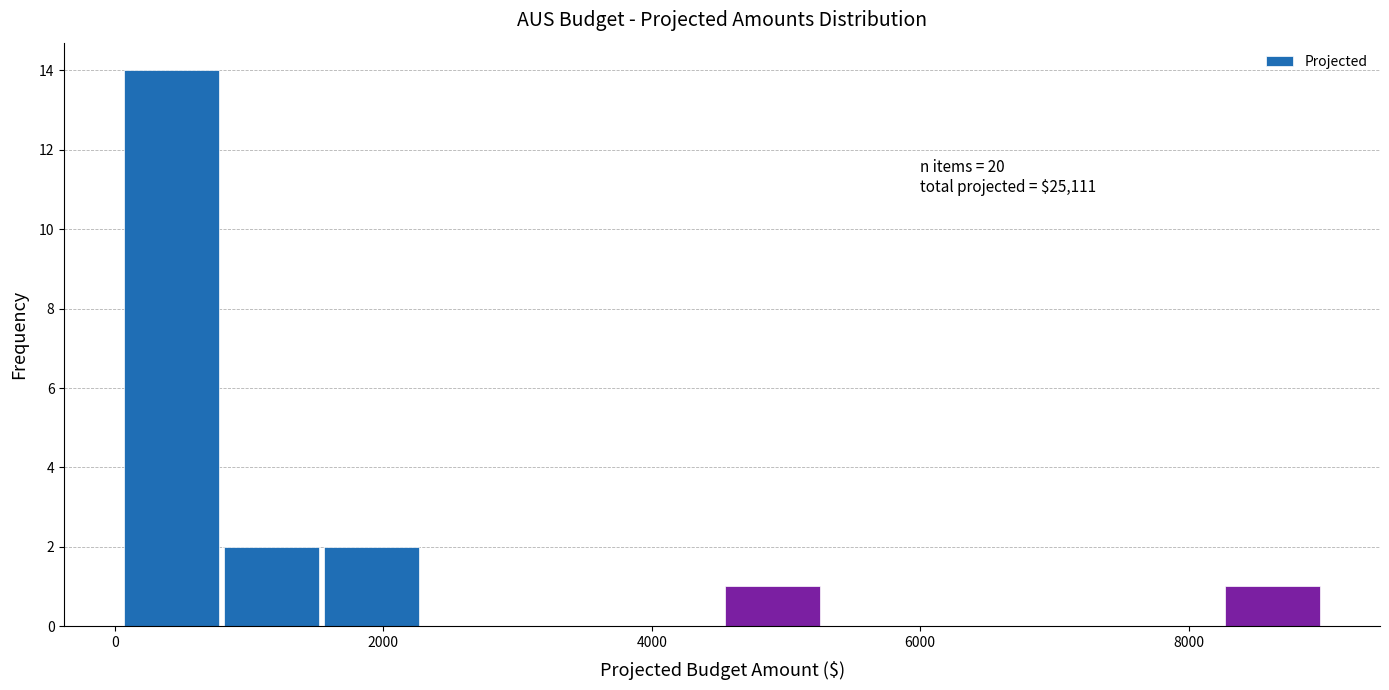

Around what value on the x-axis is the tallest bar? Give the approximate position of its centre, as read against the axis.

400